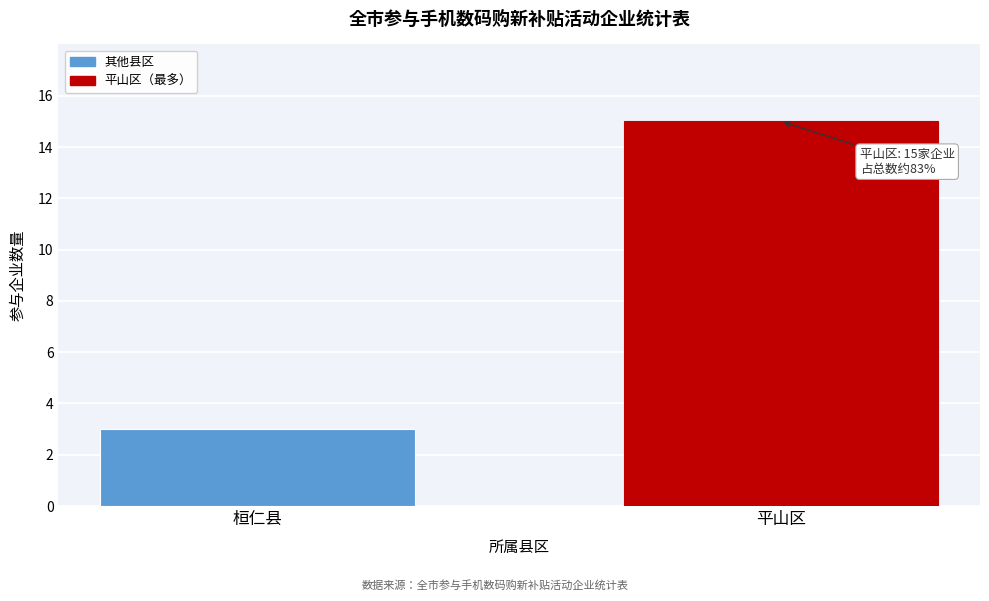

Reading left to right, extract all data points from this chart.

桓仁县=3	平山区=15